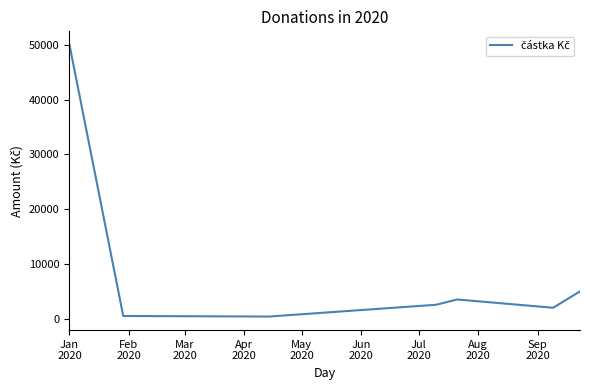

What is the greatest value displayed?

50000